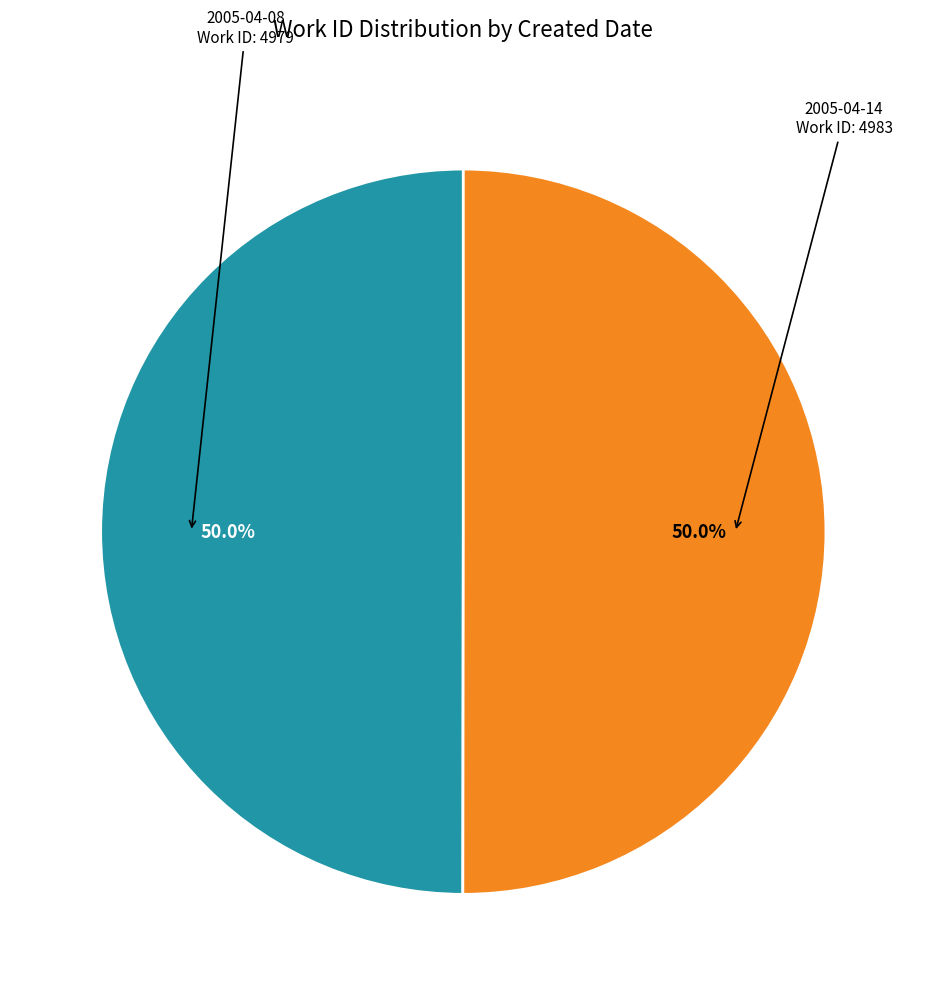

Count the number of slices in the pie.

2